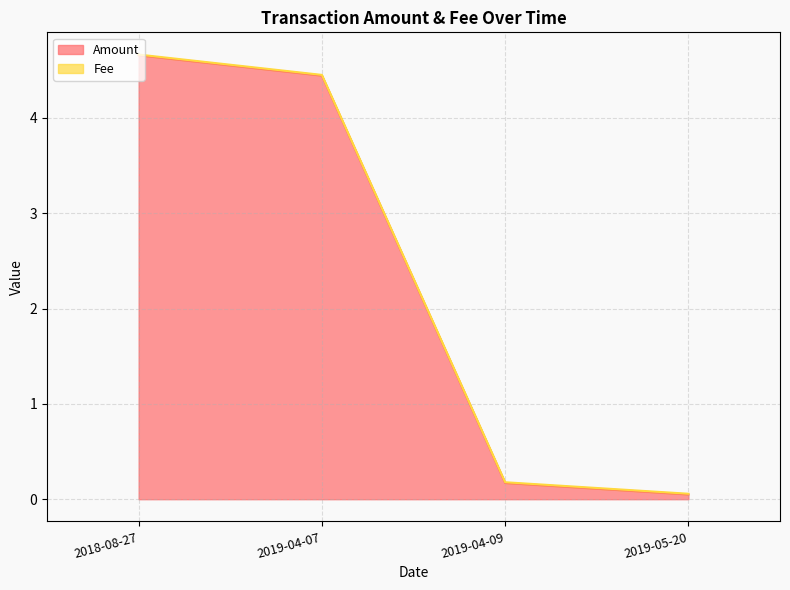

Does the chart have visible grid lines?

Yes